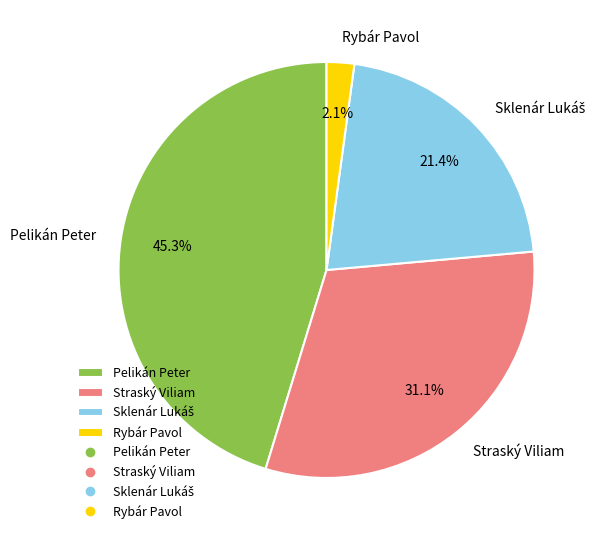

Between Straský Viliam and Pelikán Peter, which is larger?

Pelikán Peter